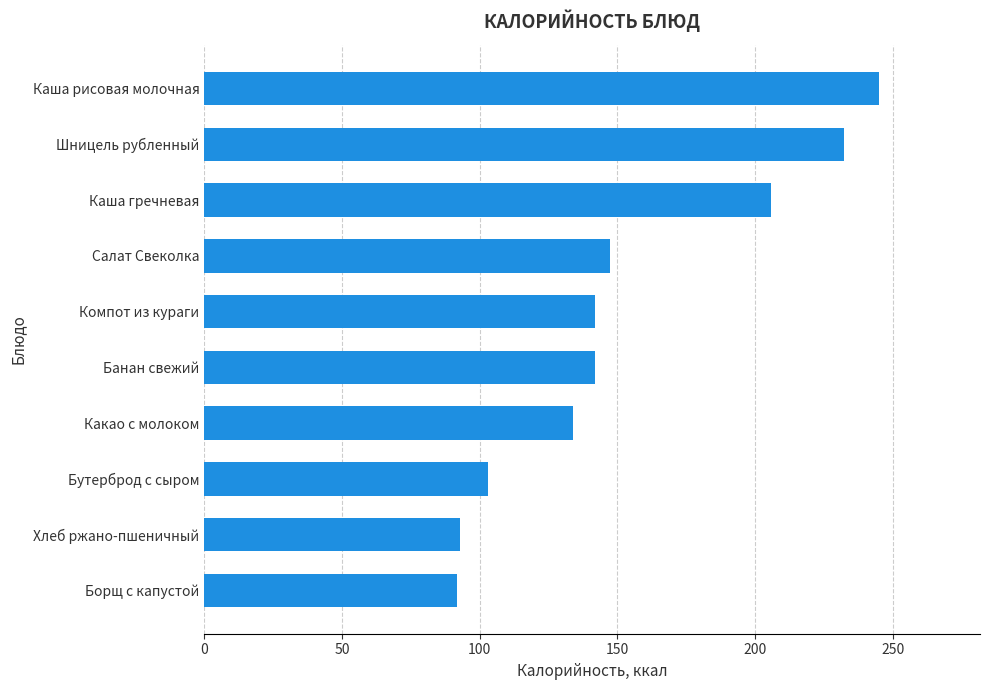

What is the difference between the second highest and second lowest values?

139.6